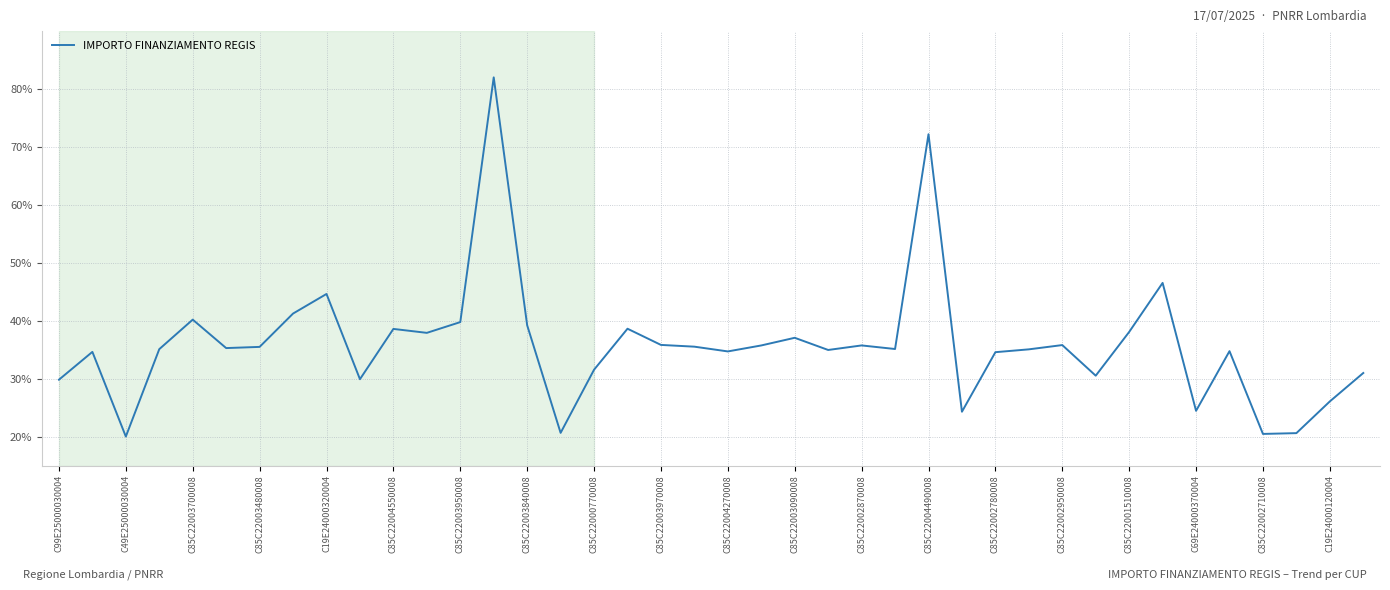

What is the greatest value displayed?

82.0